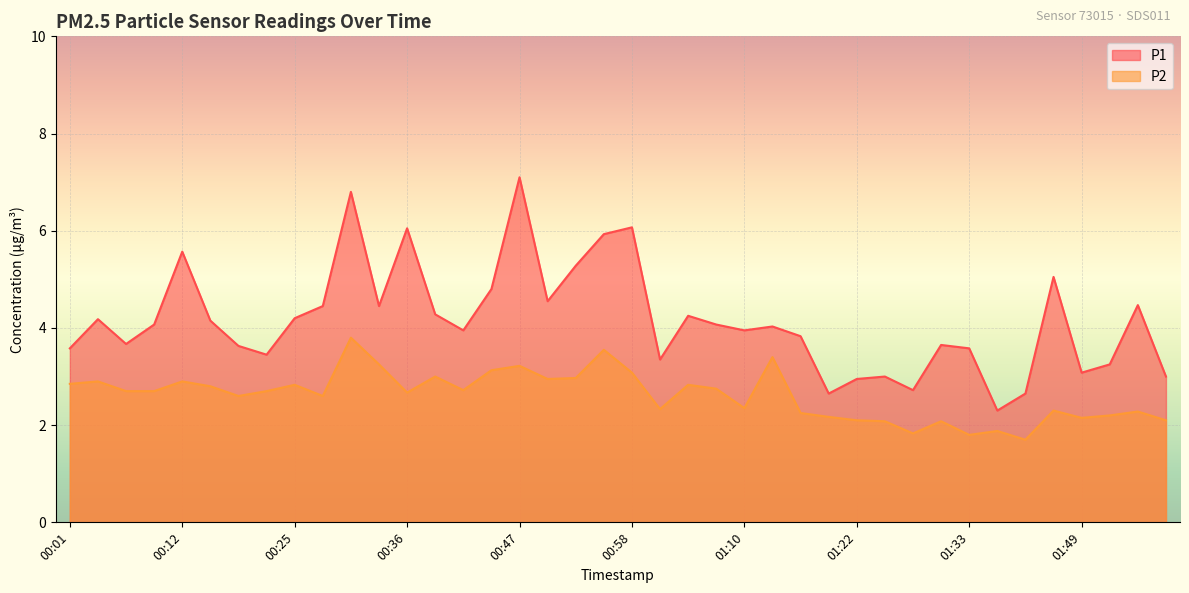

Is it true that P2 equals 0.8 at 01:51?

False